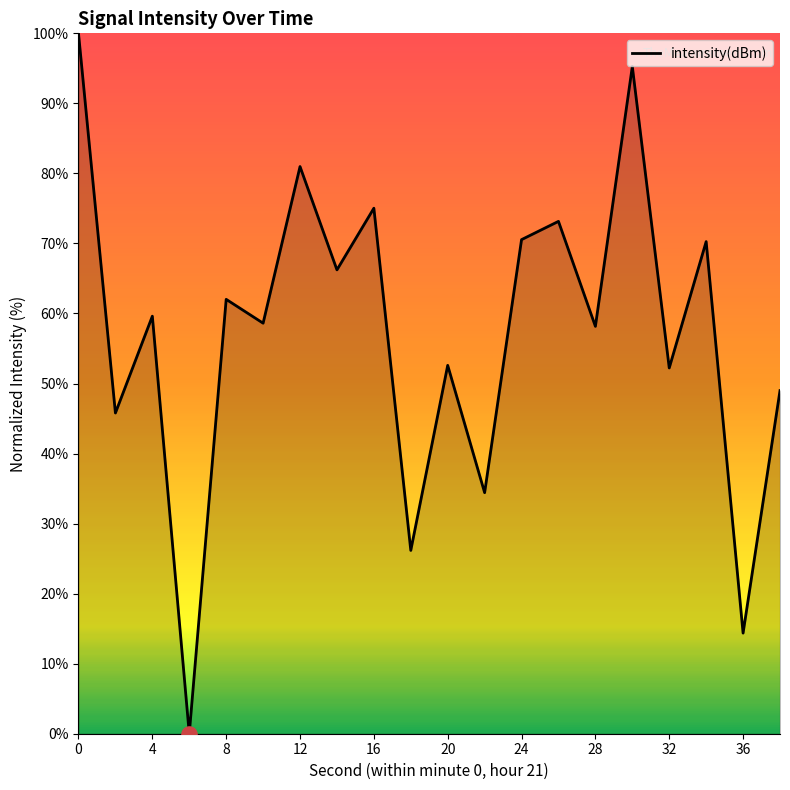

What is the difference between the maximum and minimum values?

100.0